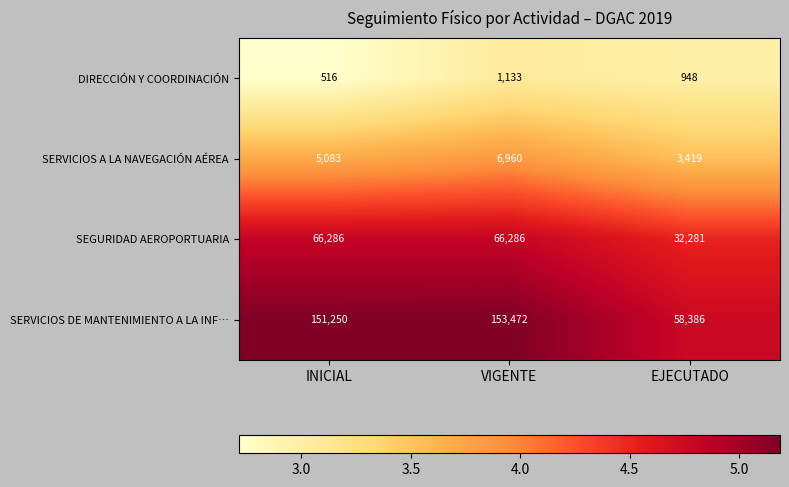

The value of SERVICIOS DE MANTENIMIENTO A LA INF… at VIGENTE is 37645. True or false?

False